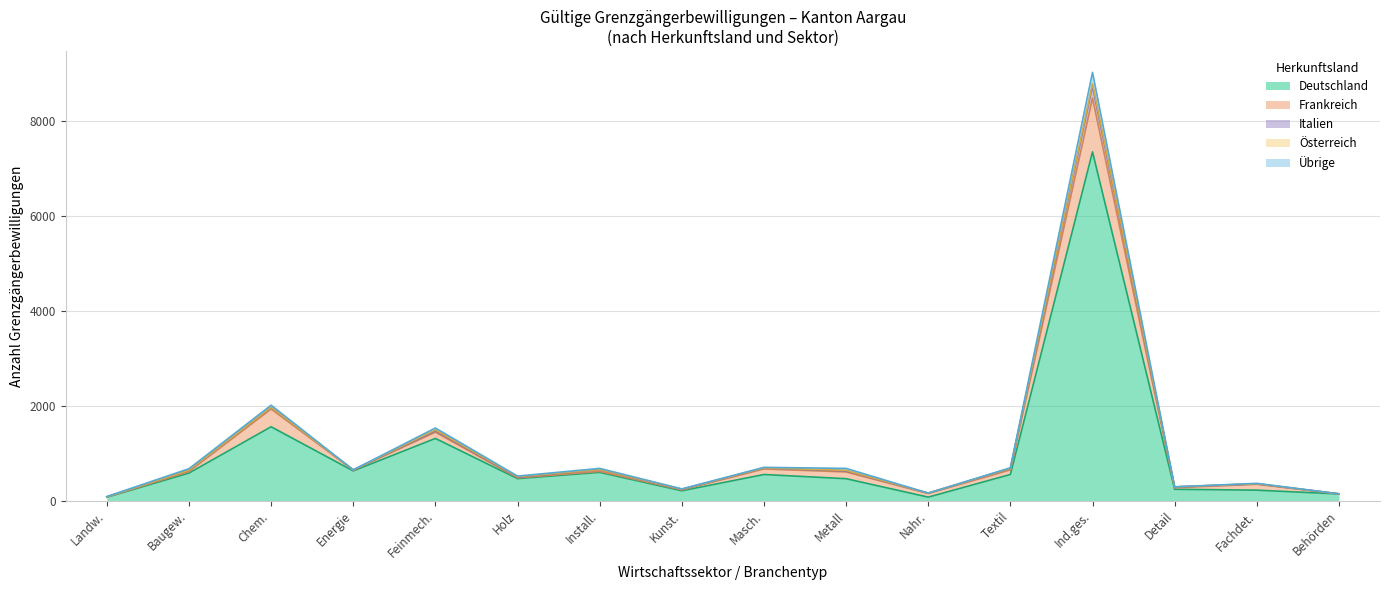

At which category is the sum across all series the highest?

Ind.ges.